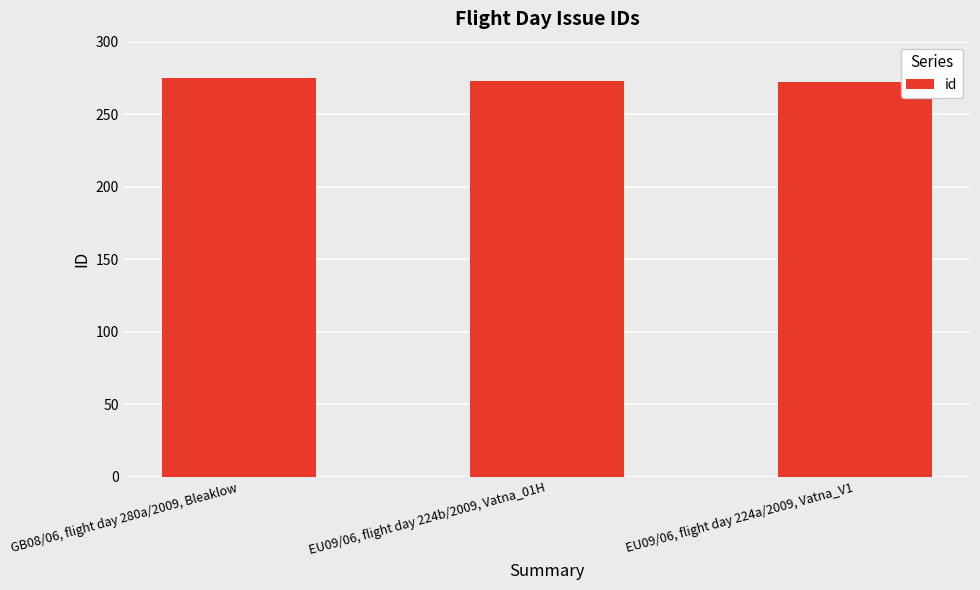

The chart shows a value of 406 at EU09/06, flight day 224a/2009, Vatna_V1. True or false?

False